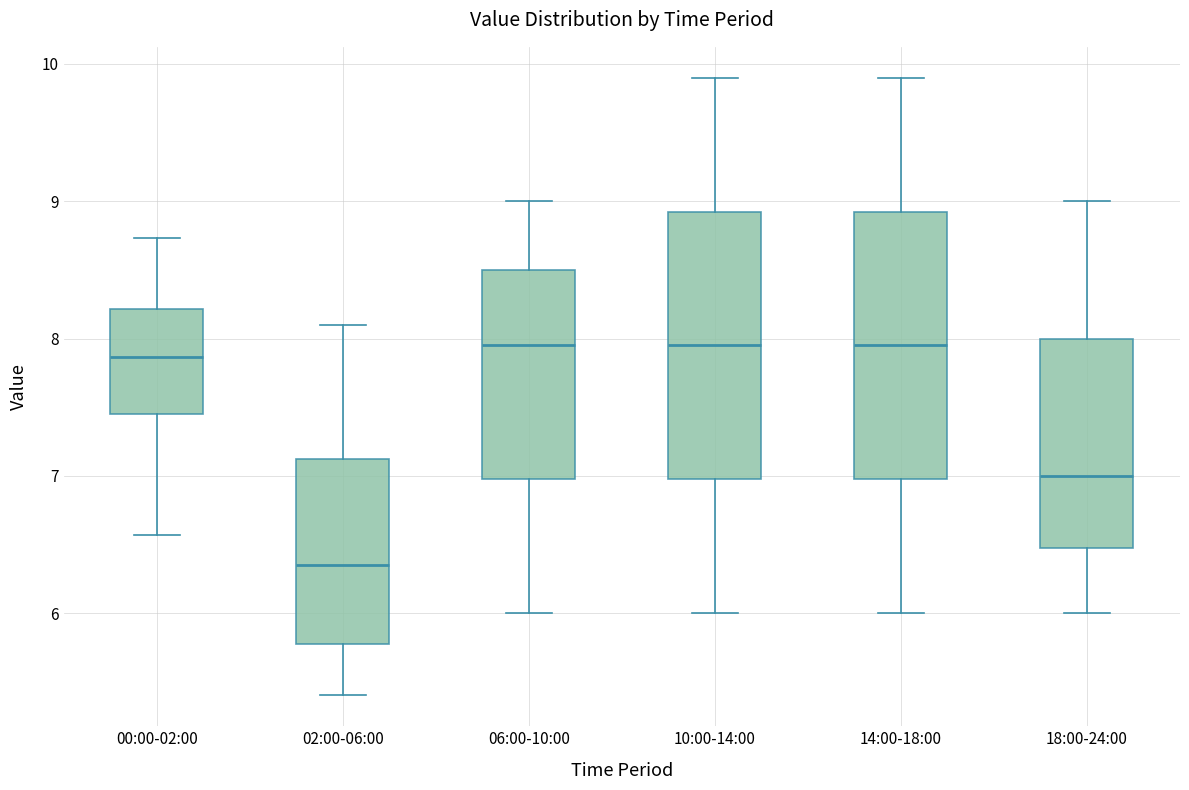

Where does the median line of the box for 02:00-06:00 sit on the y-axis? The values are not printed on the chart, so give them approximately, as read against the axis.

6.4